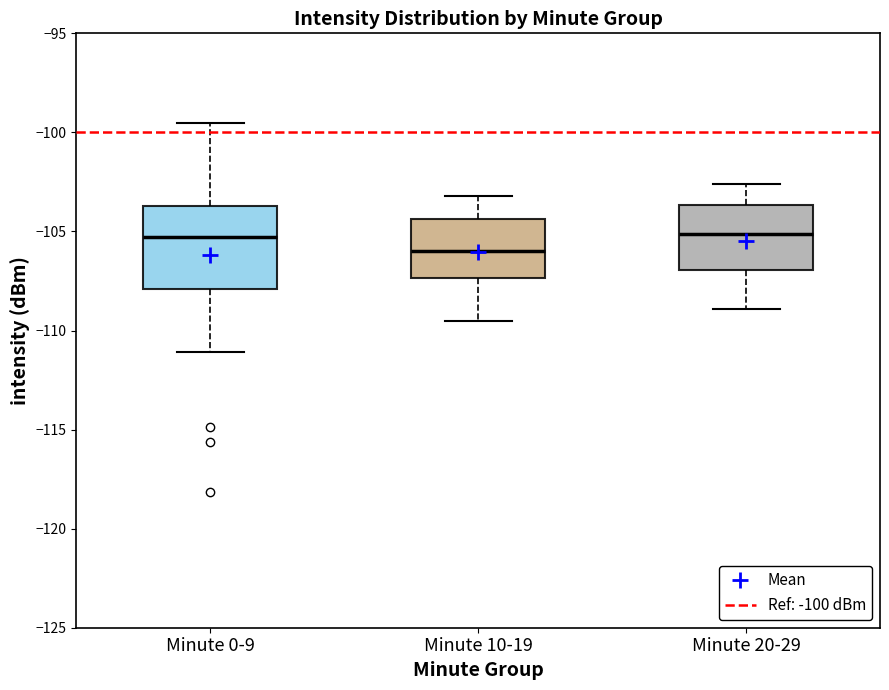

Reading left to right, transcribe this box plot: for each box, give where its median line is, the range the box spans, and where its two whiskers end, as read against the y-axis. The values are not printed on the chart, so give them approximately, as read against the axis.

Minute 0-9: median -105.5, box -108.0 to -103.5, whiskers -111.0 to -99.5
Minute 10-19: median -106.0, box -107.5 to -104.5, whiskers -109.5 to -103.0
Minute 20-29: median -105.0, box -107.0 to -103.5, whiskers -109.0 to -102.5